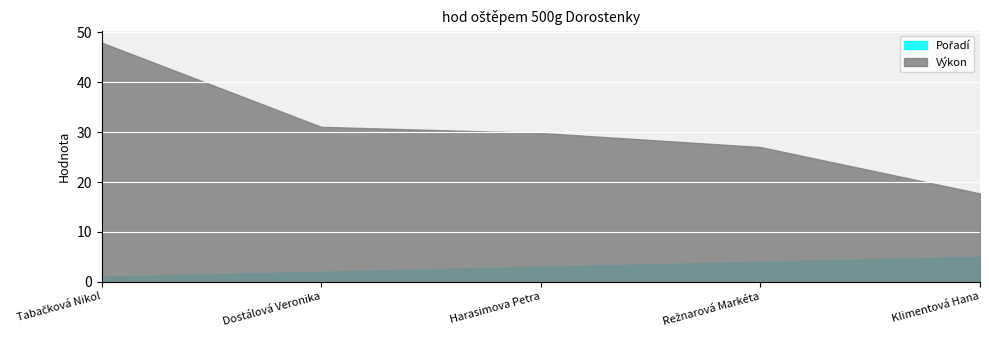

List the series in order of their peak value, lowest first.

Pořadí, Výkon